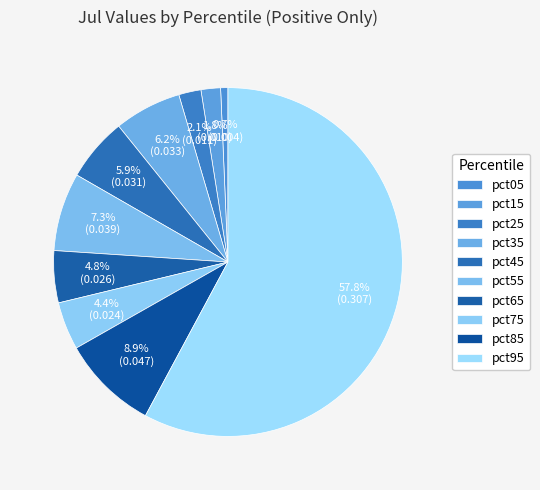

To the nearest percent, what is the difference between the largest and smallest slice percentages?

57%